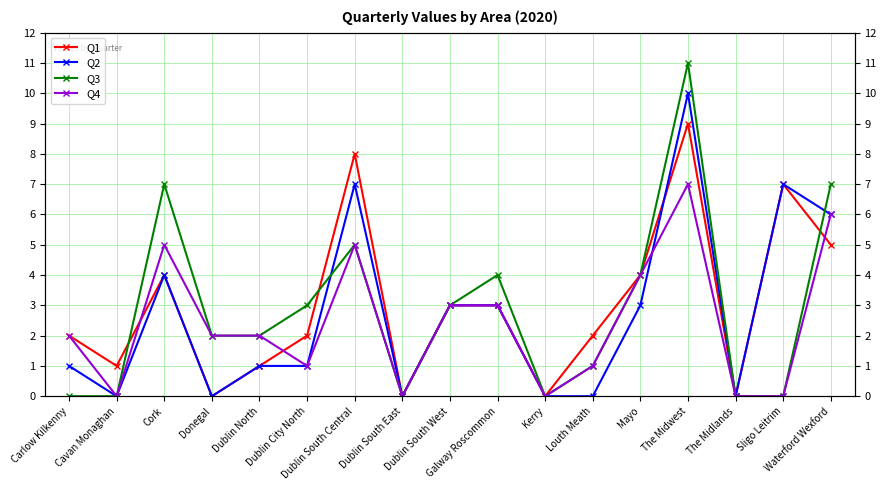

List the series in order of their overall mean, lowest first.

Q4, Q2, Q3, Q1